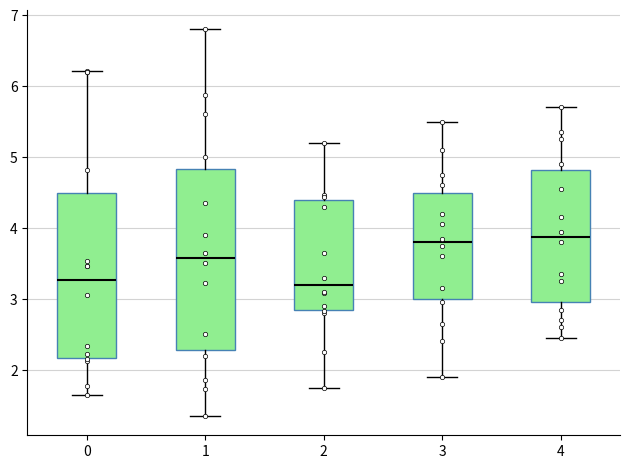

Reading left to right, transcribe this box plot: for each box, give where its median line is, the range the box spans, and where its two whiskers end, as read against the y-axis. The values are not printed on the chart, so give them approximately, as read against the axis.

0: median 3.3, box 2.2 to 4.5, whiskers 1.7 to 6.2
1: median 3.6, box 2.3 to 4.8, whiskers 1.4 to 6.8
2: median 3.2, box 2.8 to 4.4, whiskers 1.8 to 5.2
3: median 3.8, box 3.0 to 4.5, whiskers 1.9 to 5.5
4: median 3.9, box 3.0 to 4.8, whiskers 2.5 to 5.7